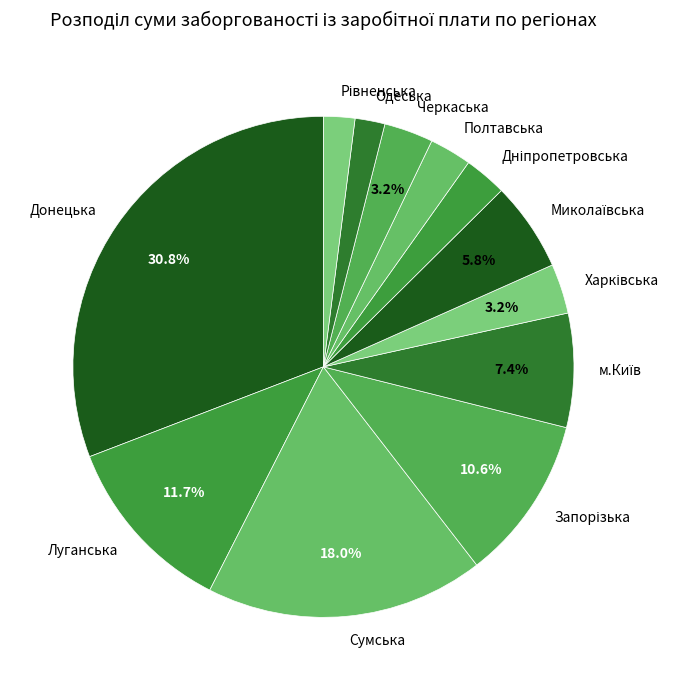

Does any single category account for the majority?

No